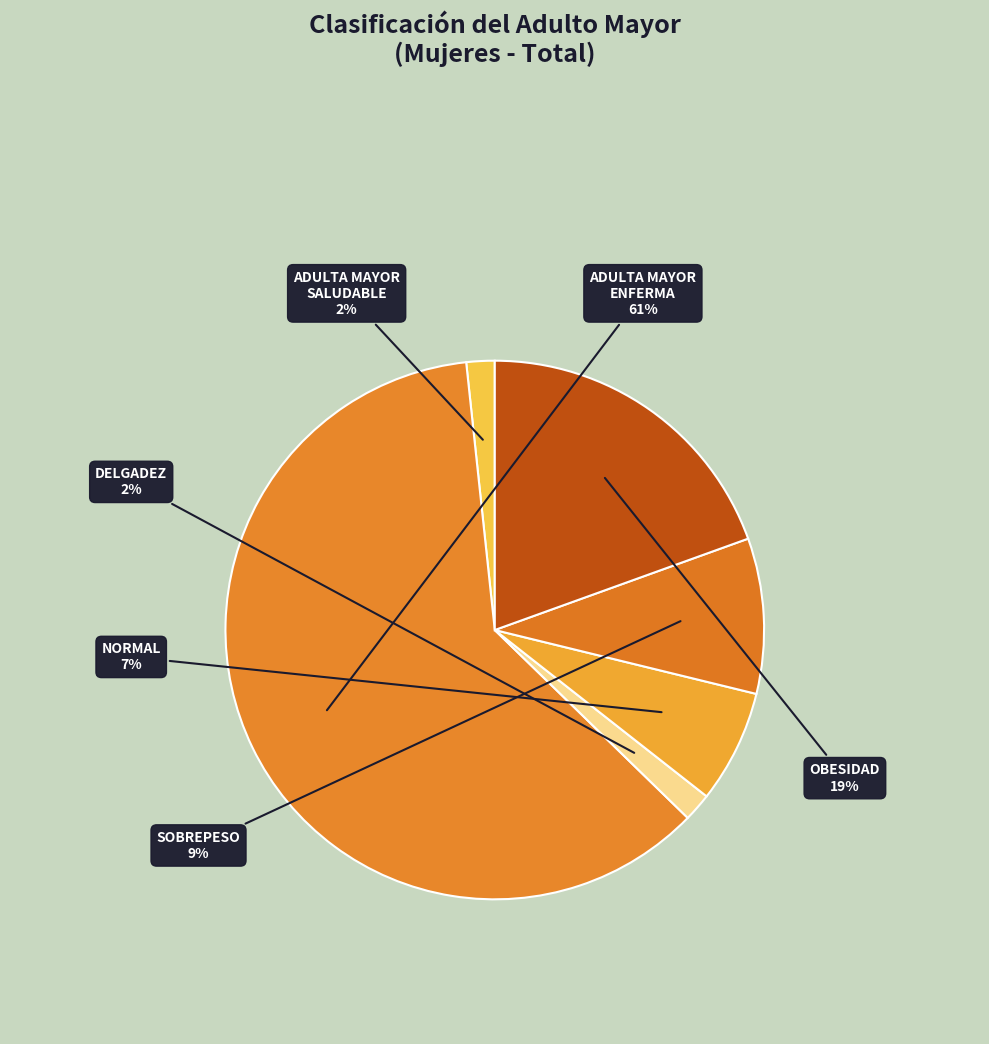

Which category has the biggest portion of the pie?

ADULTA MAYOR ENFERMA